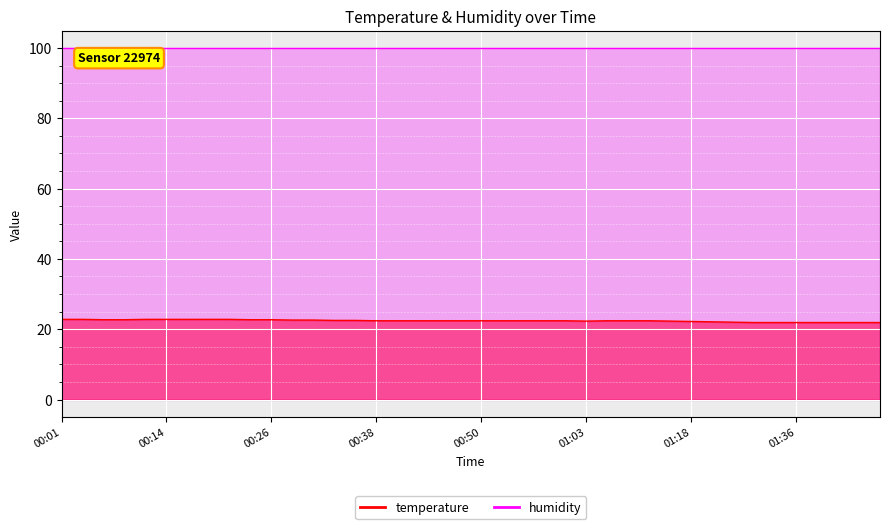

How many data points are above 22?

32